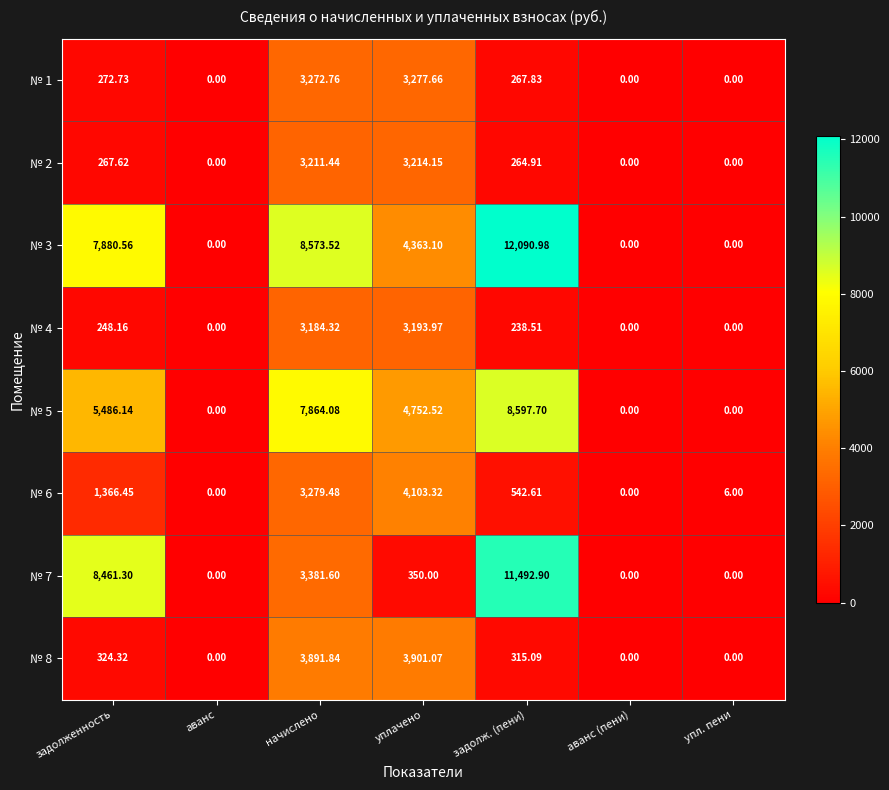

Which series has the largest range (max minus min)?

№ 3